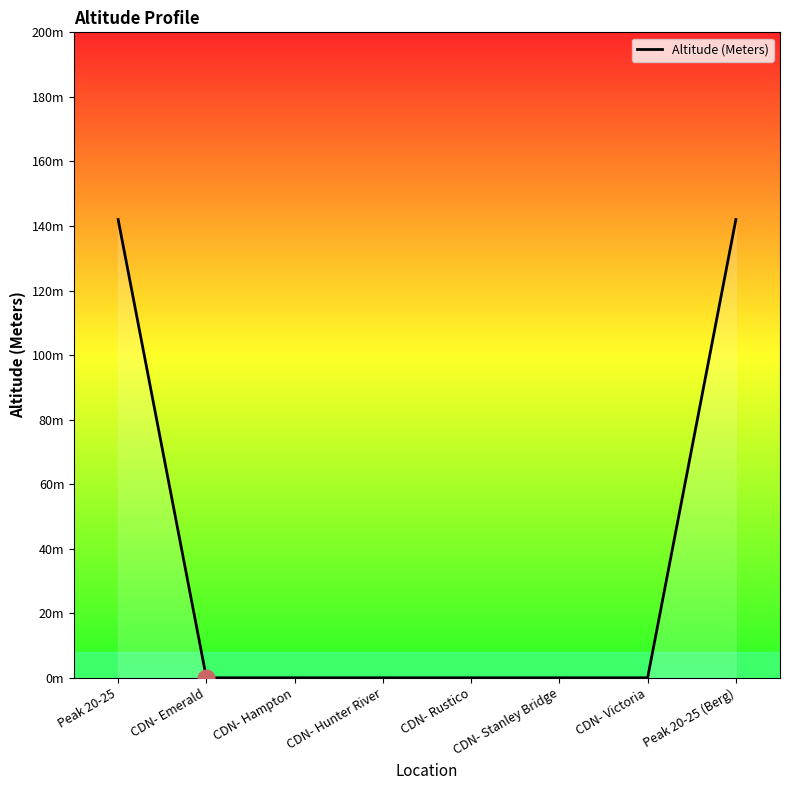

Does the chart display data point markers on the line(s)?

No